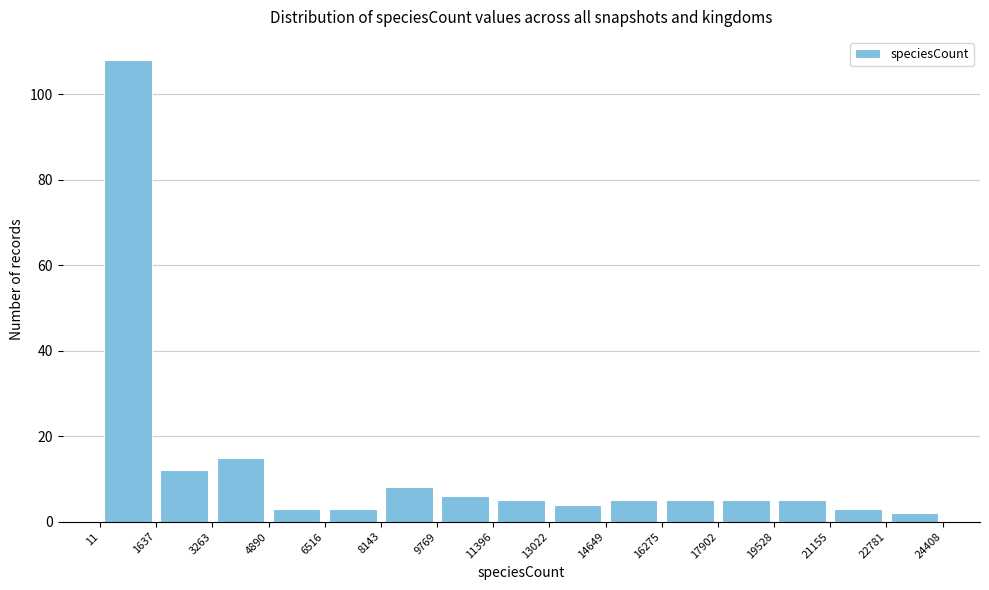

Reading left to right, transcribe this chart: for each bar, give the range it covers on the x-axis and its height. The values are not printed on the chart, so give them approximately, as read against the axis.

11 to 1637: 108
1637 to 3263: 12
3263 to 4890: 16
4890 to 6516: 4
6516 to 8143: 4
8143 to 9769: 8
9769 to 11396: 6
11396 to 13022: 6
13022 to 14649: 4
14649 to 16275: 6
16275 to 17902: 6
17902 to 19528: 6
19528 to 21155: 6
21155 to 22781: 4
22781 to 24408: 2